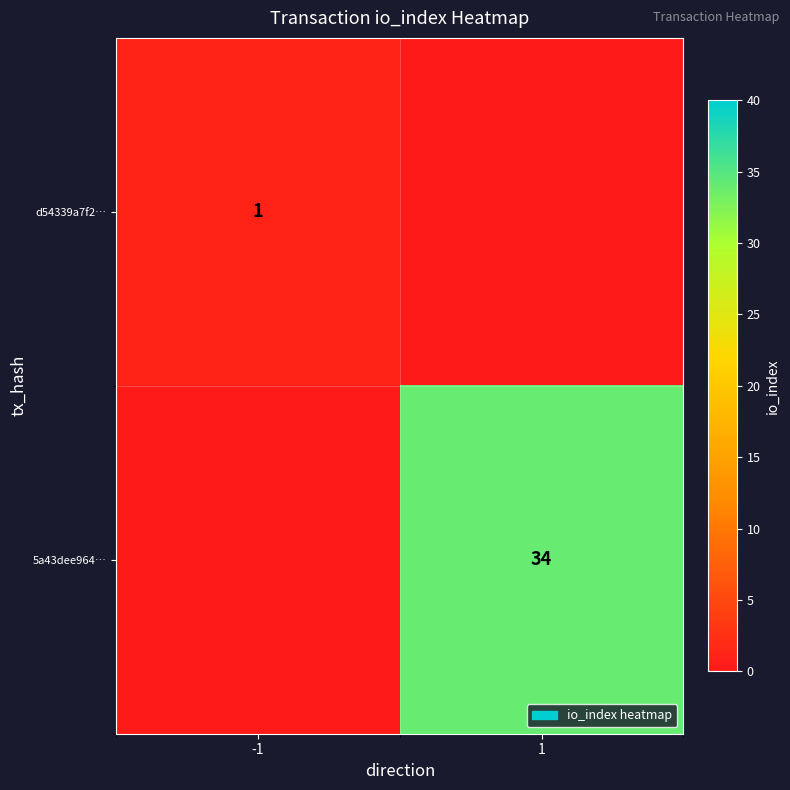

True or false: 5a43dee964… has a value of 34 at 1.

True